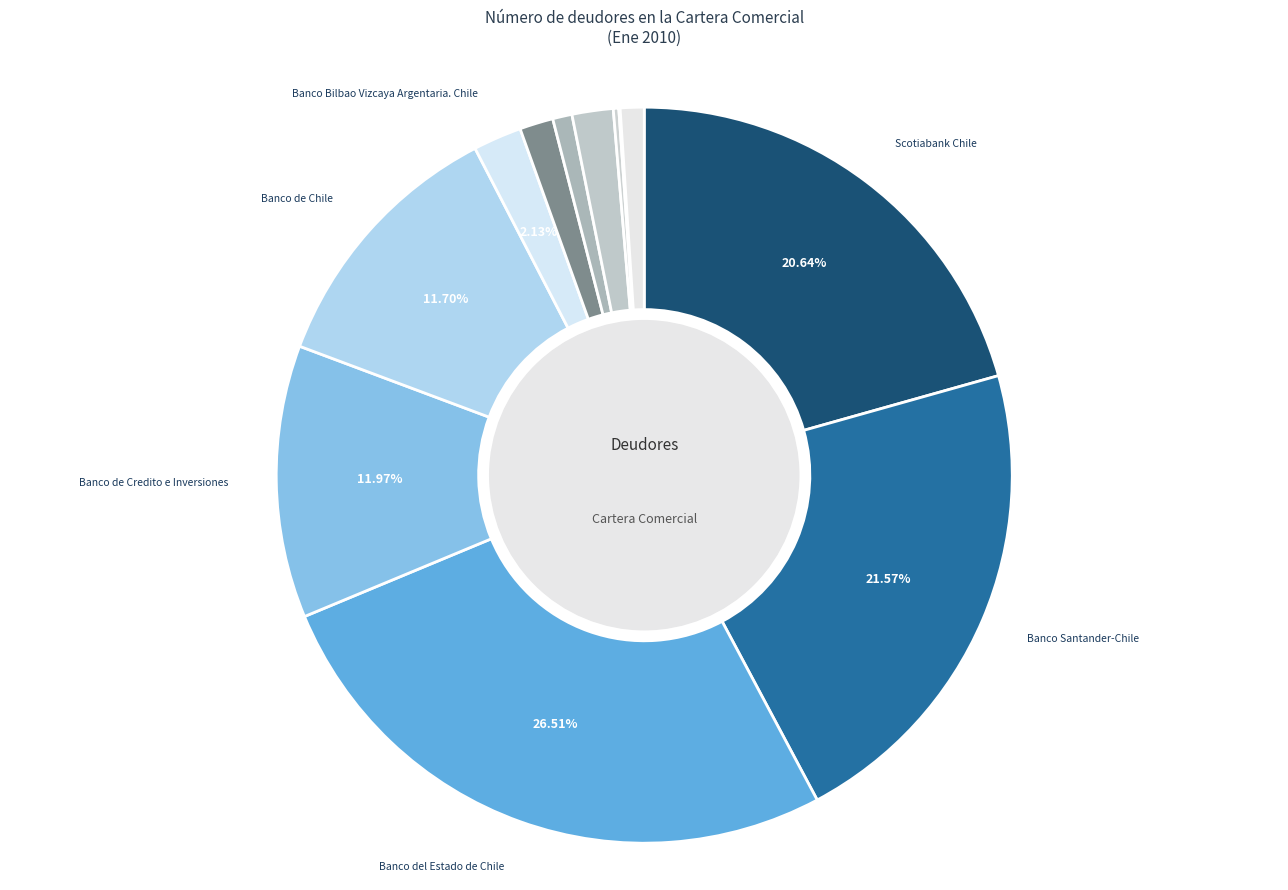

Which category has the biggest portion of the pie?

Banco del Estado de Chile